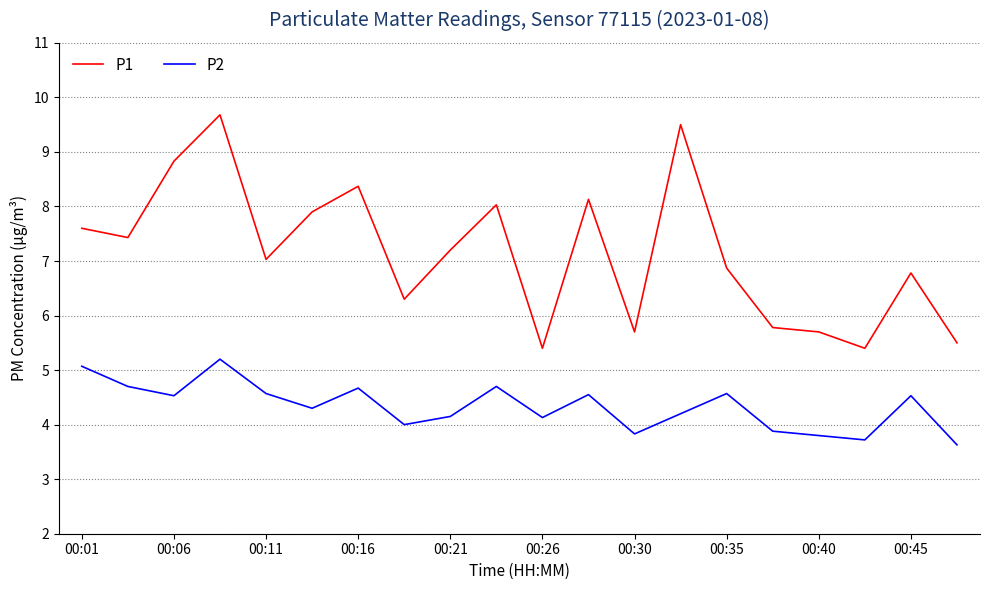

Which series has the largest range (max minus min)?

P1